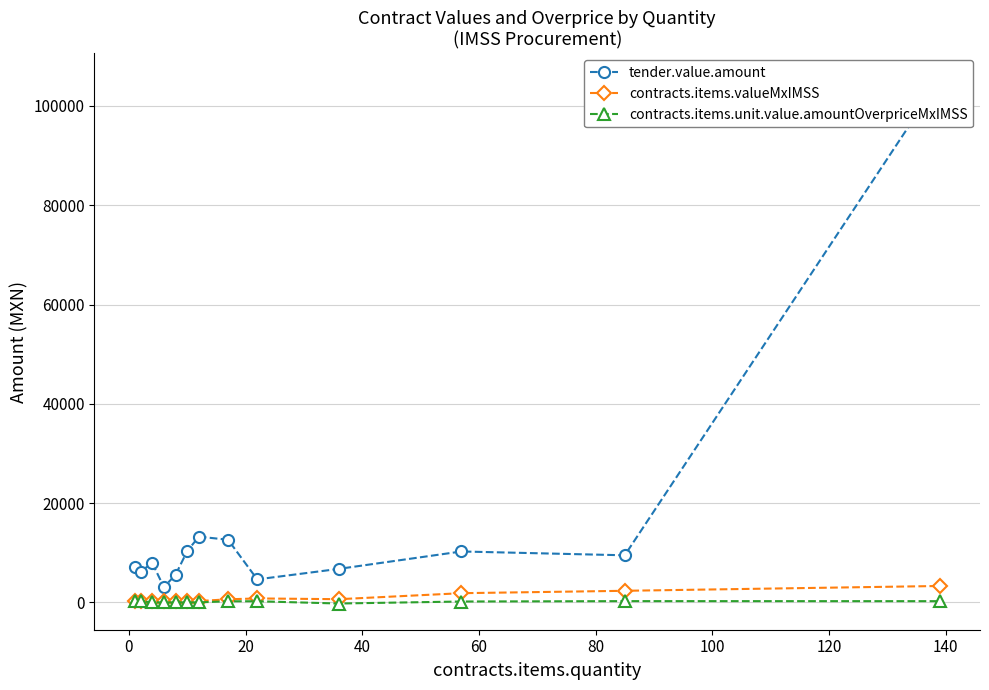

Is this an area chart (filled region under the line)?

No